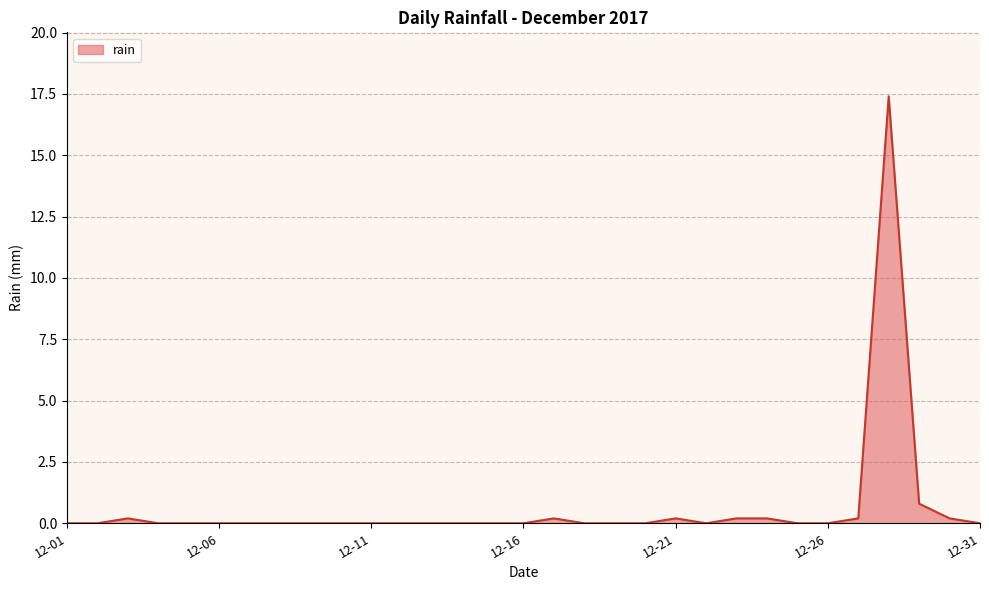

What is the maximum value shown in the chart?

17.4